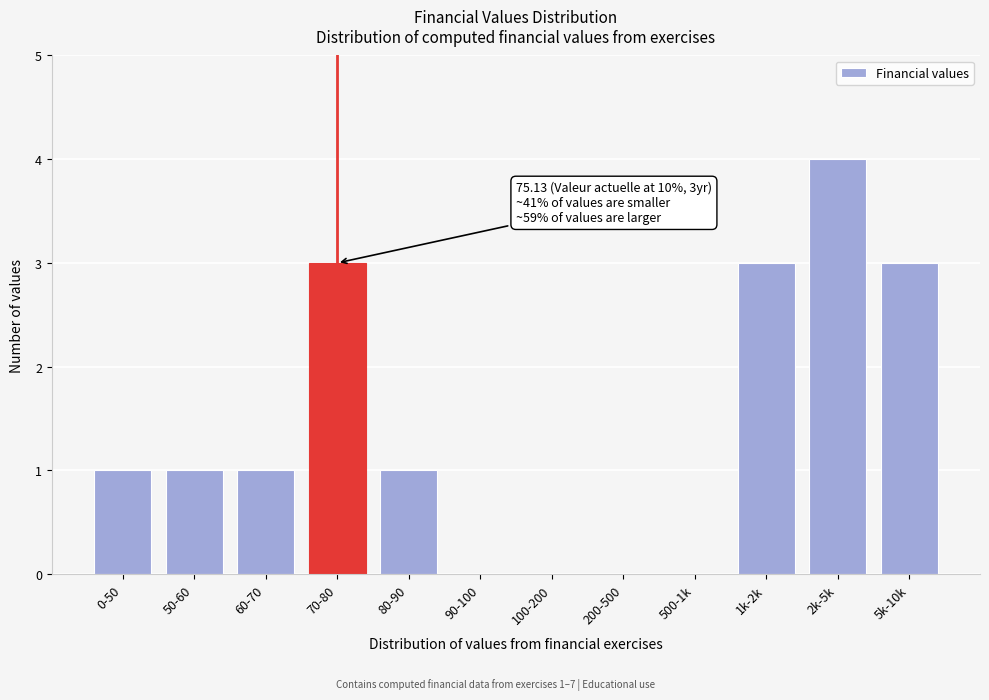

Reading left to right, extract all data points from this chart.

0-50=1	50-60=1	60-70=1	70-80=3	80-90=1	90-100=0	100-200=0	200-500=0	500-1k=0	1k-2k=3	2k-5k=4	5k-10k=3